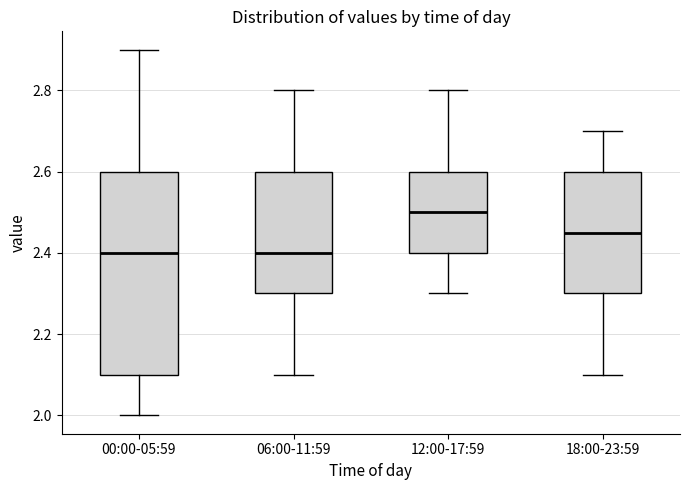

Reading left to right, read every box against the y-axis: the position of its median line, the range the box covers, and the ends of its whiskers. The values are not printed on the chart, so give them approximately, as read against the axis.

00:00-05:59: median 2.40, box 2.10 to 2.60, whiskers 2.00 to 2.90
06:00-11:59: median 2.40, box 2.30 to 2.60, whiskers 2.10 to 2.80
12:00-17:59: median 2.50, box 2.40 to 2.60, whiskers 2.30 to 2.80
18:00-23:59: median 2.46, box 2.30 to 2.60, whiskers 2.10 to 2.70